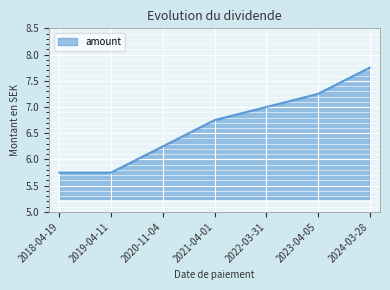

Which label corresponds to the largest value in the chart?

2024-03-28